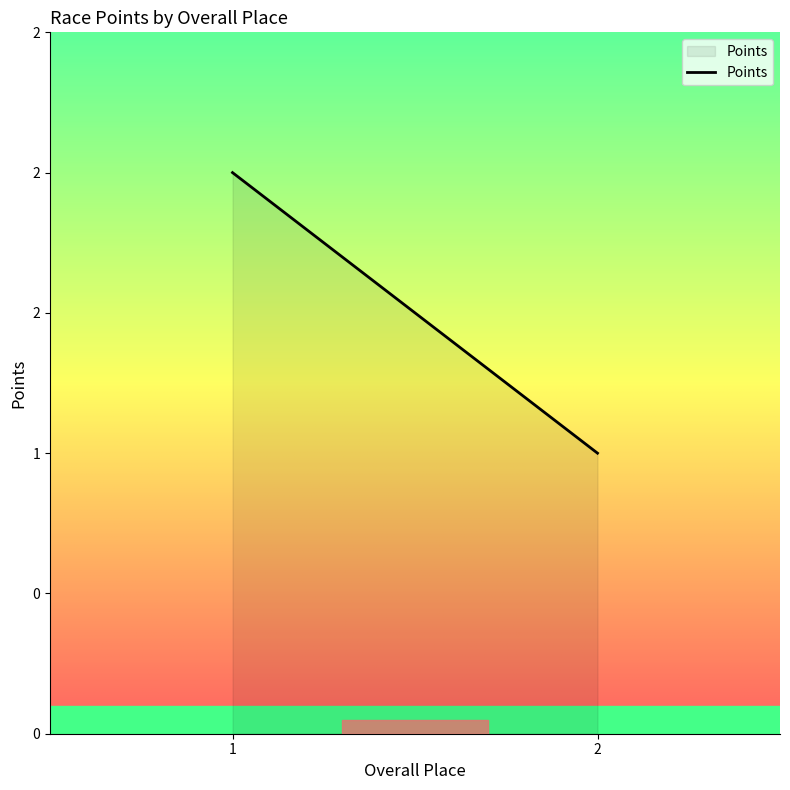

What is the difference between the maximum and minimum values?

1